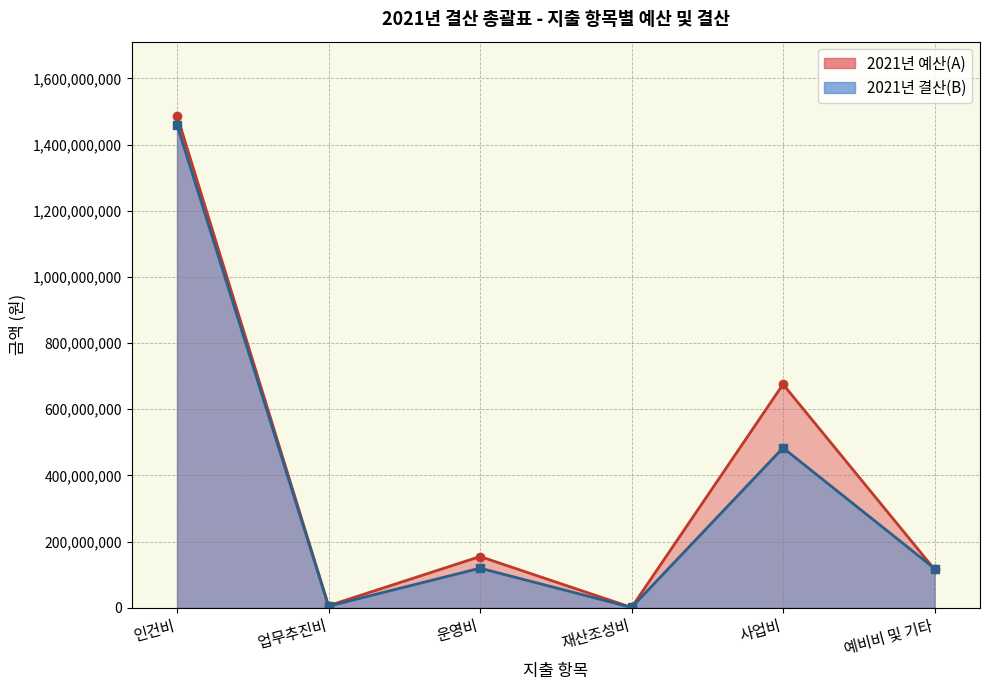

What is the label of the 1st point from the left?

인건비